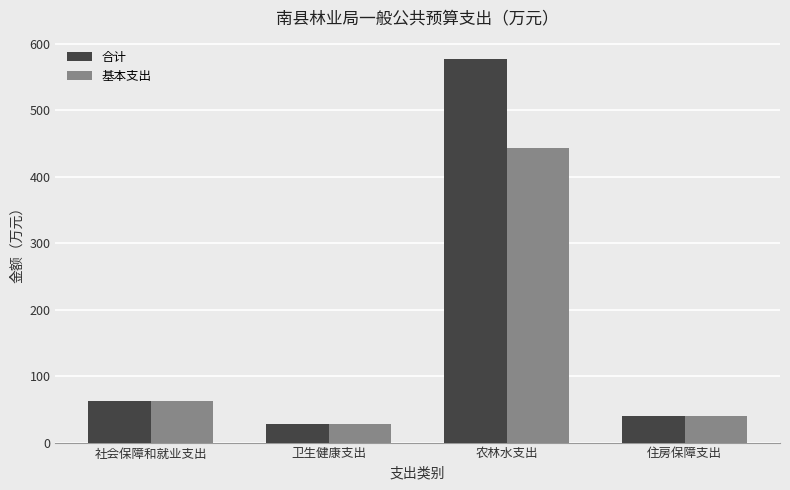

What are all the series names shown in the legend?

合计, 基本支出